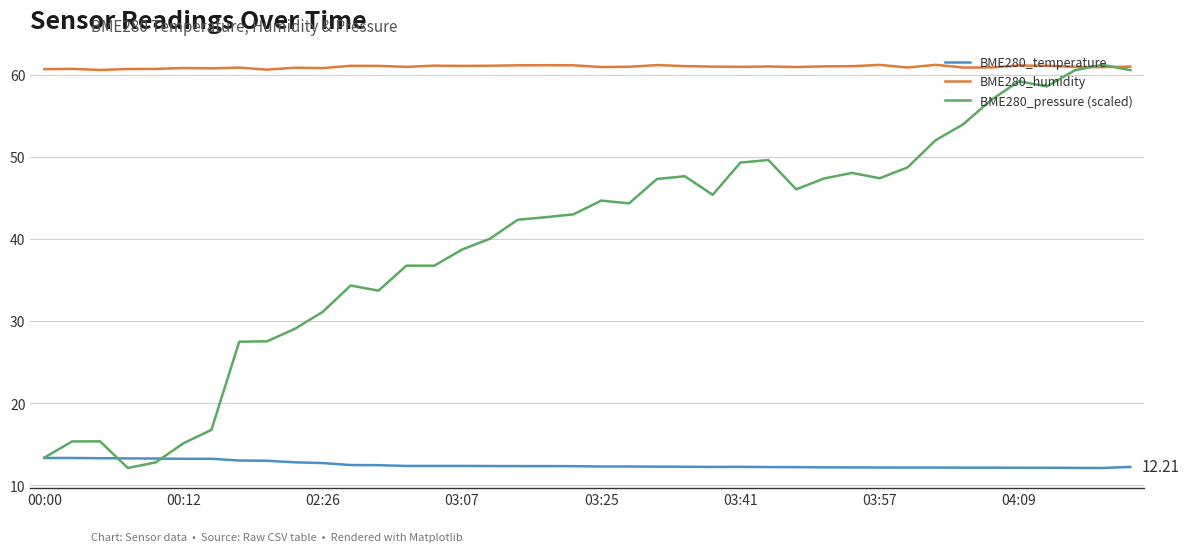

True or false: BME280_humidity and BME280_temperature intersect in this chart.

False